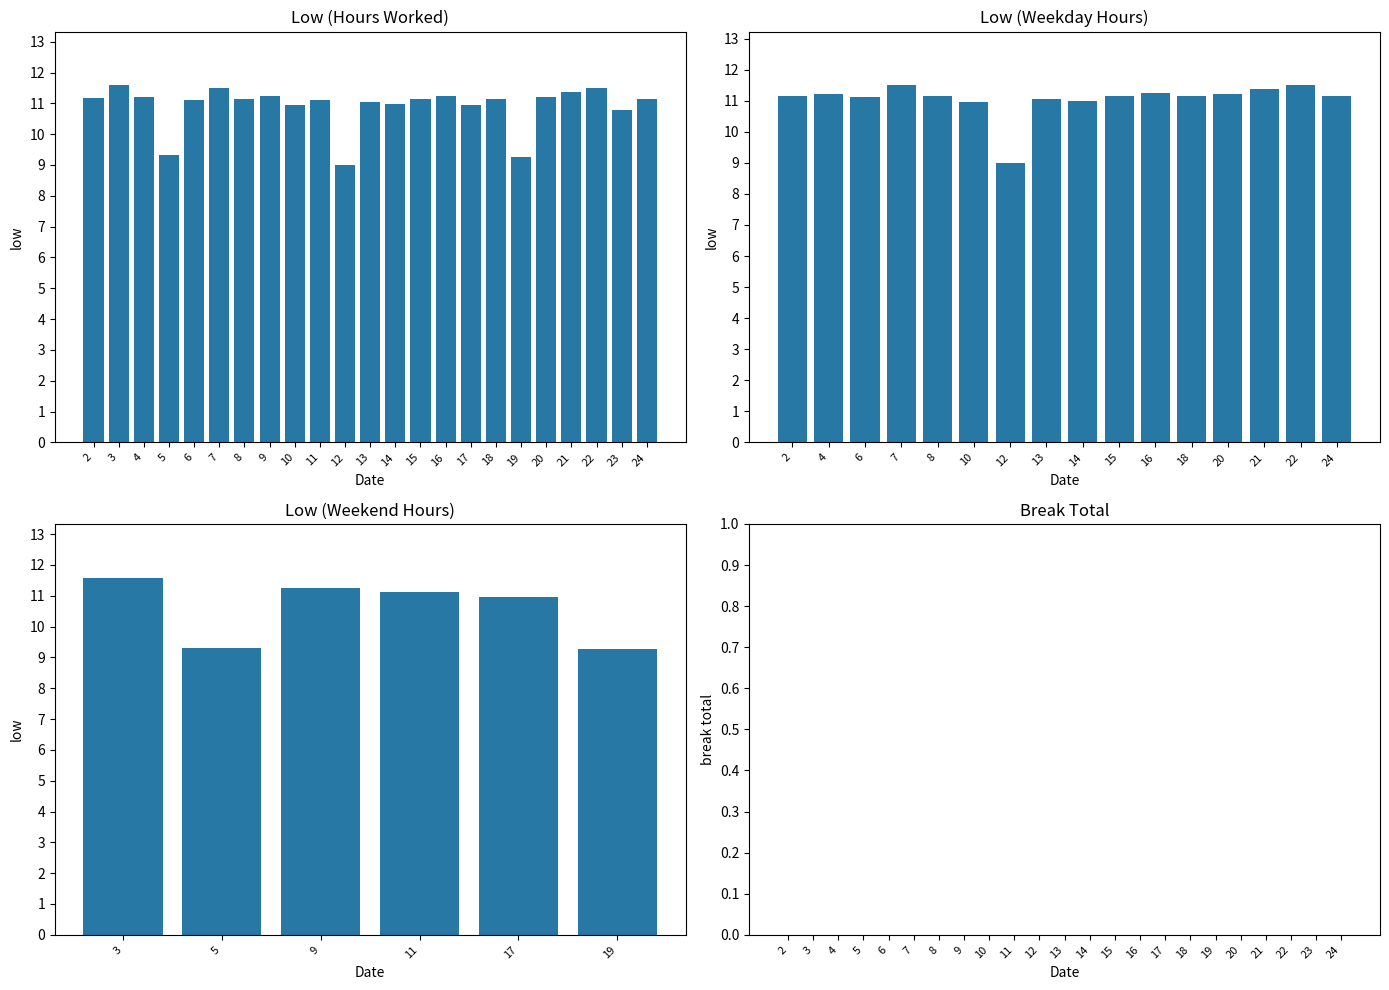

What is the difference between the maximum and minimum values?

2.6